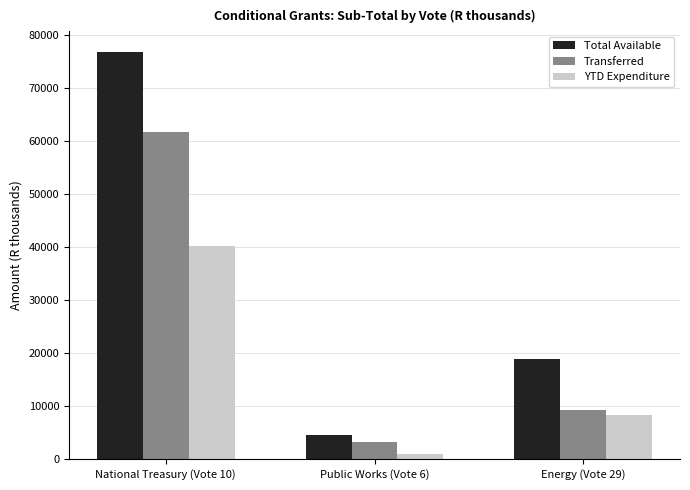

What is the total value across all series at Energy (Vote 29)?

36668